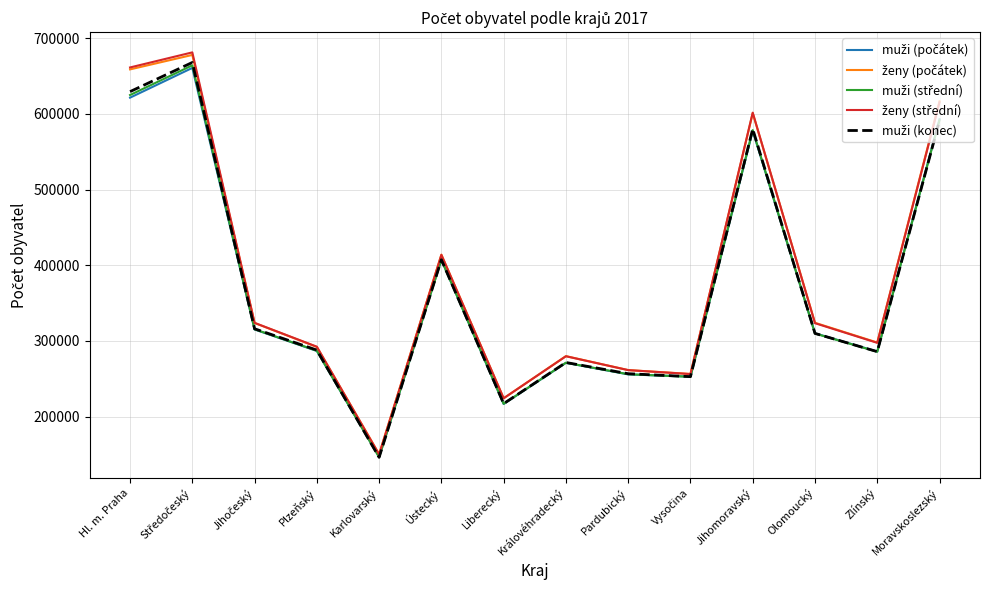

What is the spread (max minus min) of values at Jihomoravský?

24032